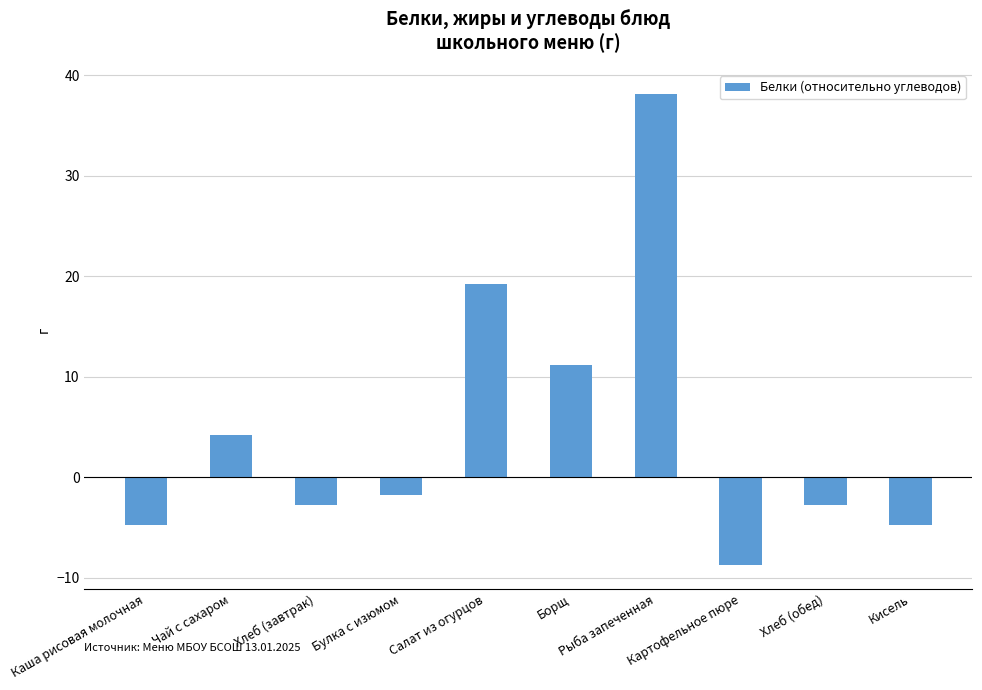

What is the label of the 9th bar from the left?

Хлеб (обед)